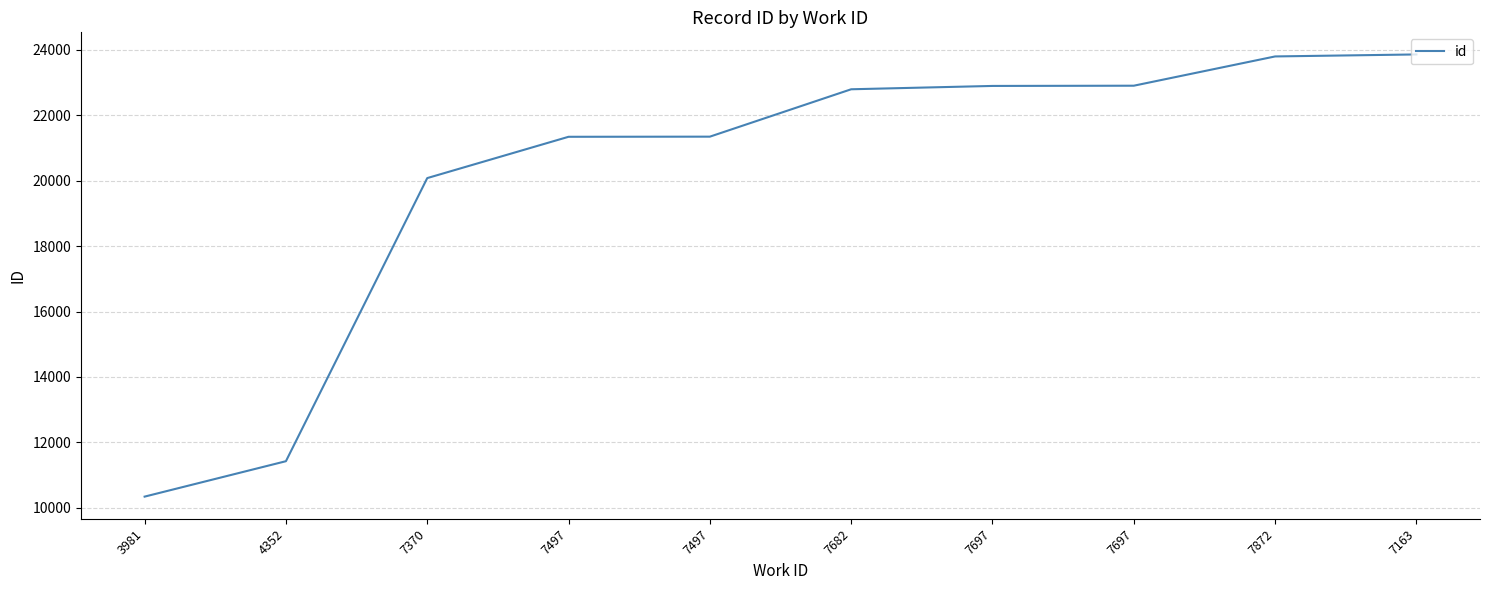

List the labels in order of value, smallest first.

3981, 4352, 7370, 7497, 7497, 7682, 7697, 7697, 7872, 7163